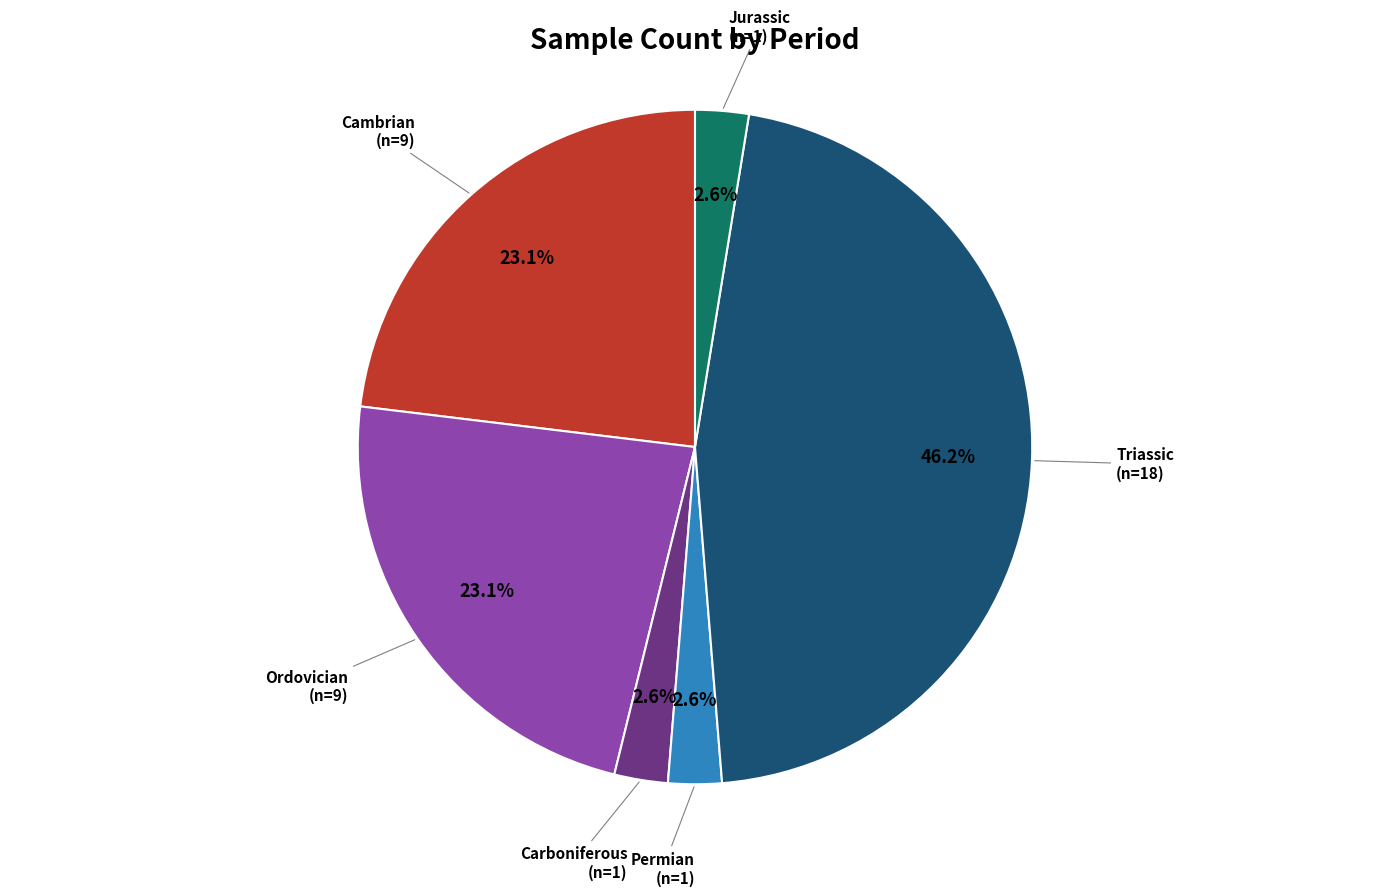

Is there any slice that represents more than half of the pie?

No